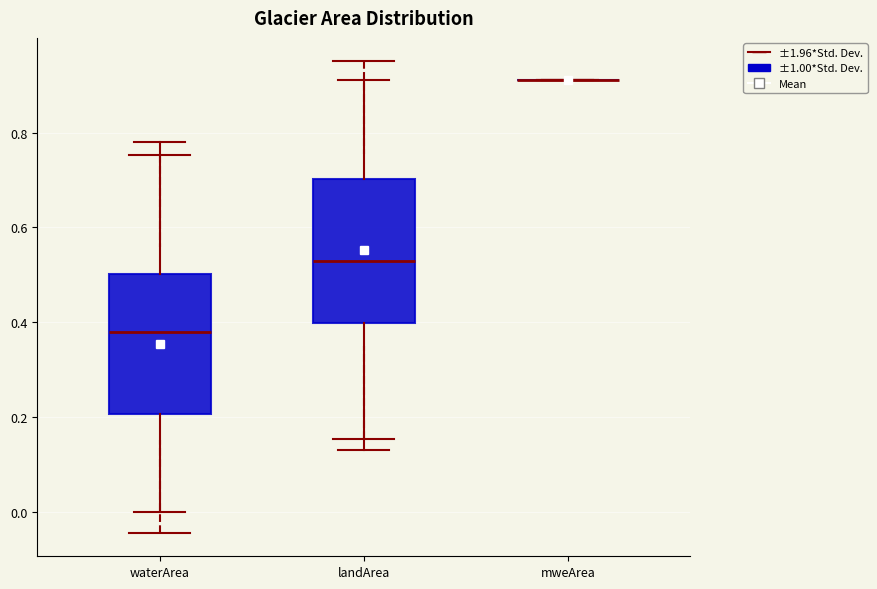

Reading left to right, transcribe this box plot: for each box, give where its median line is, the range the box spans, and where its two whiskers end, as read against the y-axis. The values are not printed on the chart, so give them approximately, as read against the axis.

waterArea: median 0.38, box 0.20 to 0.50, whiskers 0.00 to 0.78
landArea: median 0.54, box 0.40 to 0.70, whiskers 0.14 to 0.92
mweArea: box collapsed to a line at 0.92, whiskers 0.92 to 0.92